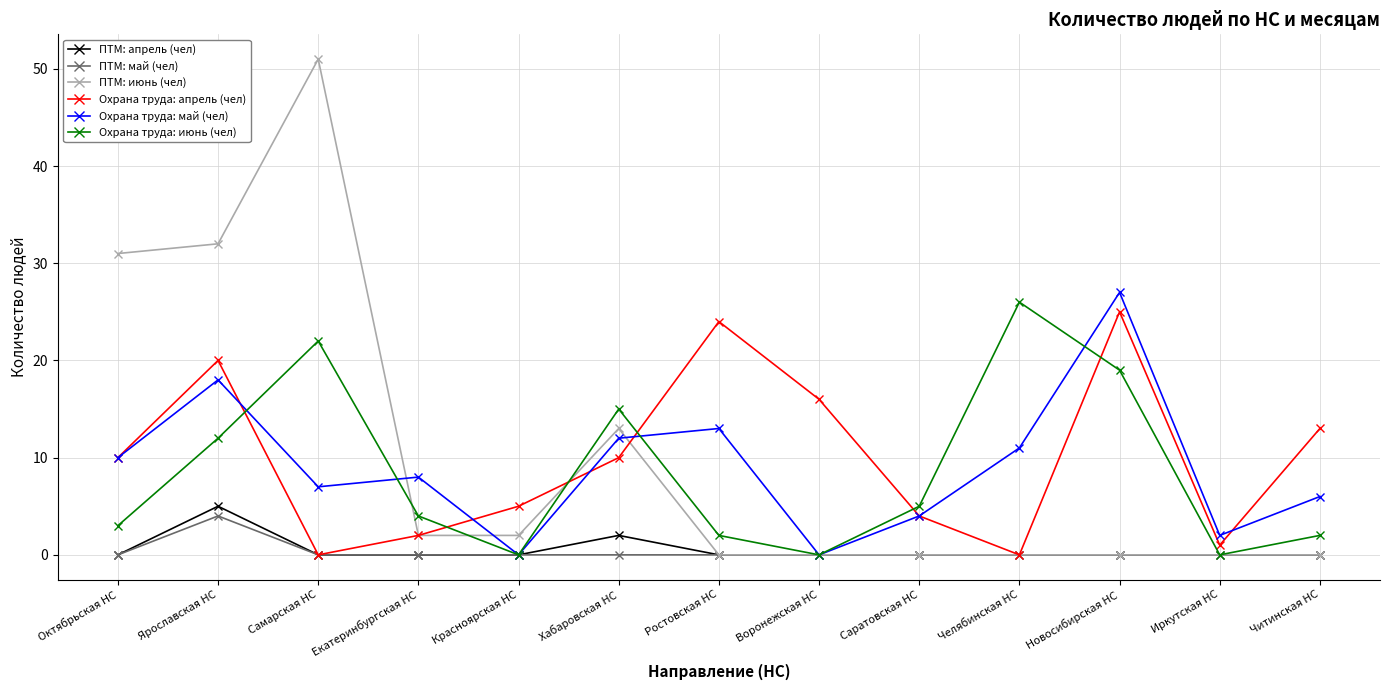

What is the spread (max minus min) of values at Читинская НС?

13